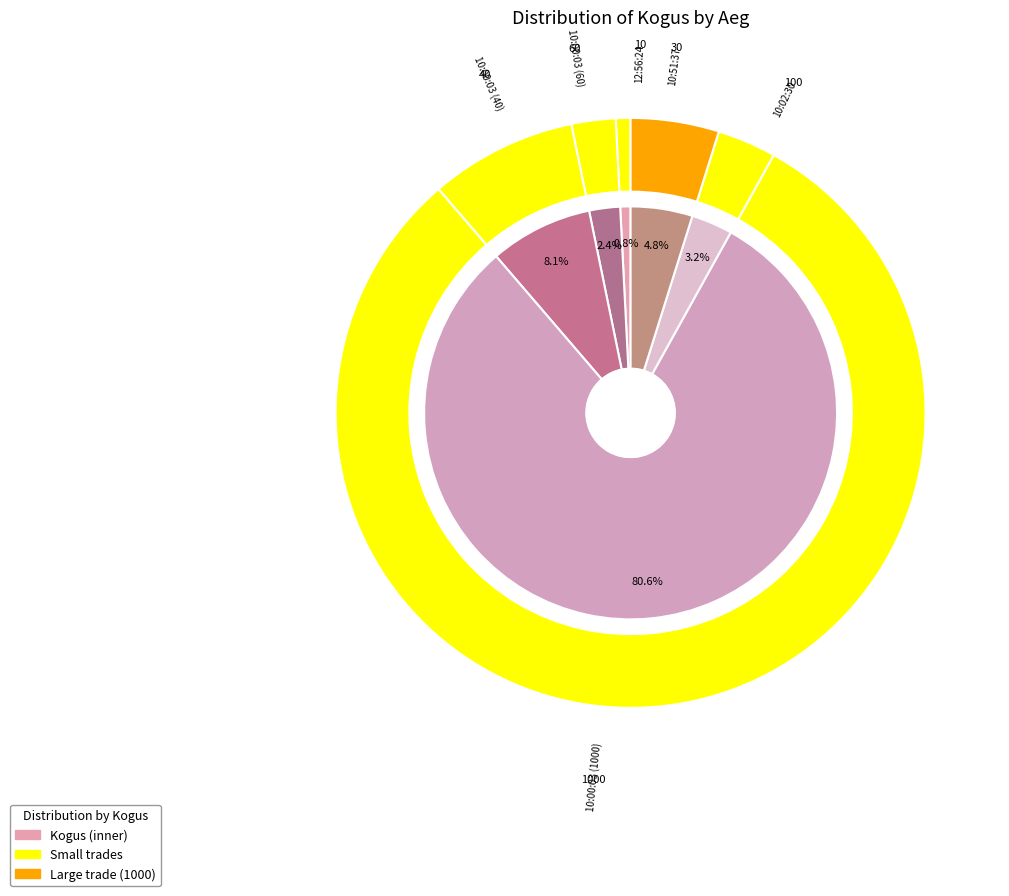

How many slices are in this pie chart?

6